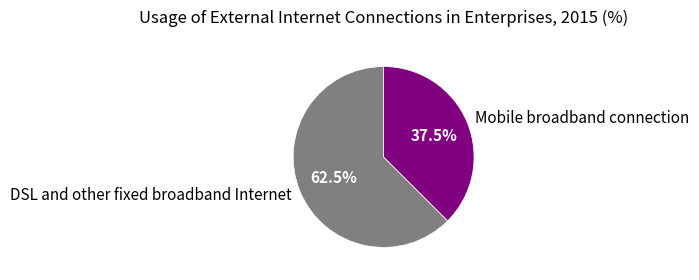

Rank the categories by value from highest to lowest.

DSL and other fixed broadband Internet, Mobile broadband connection